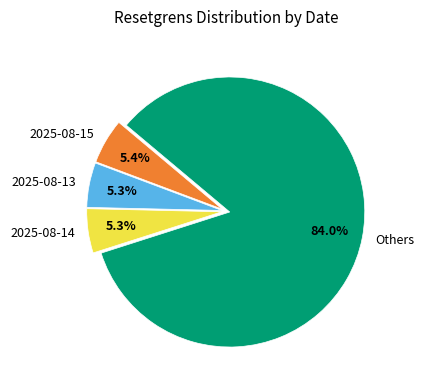

How many segments does this pie chart have?

4